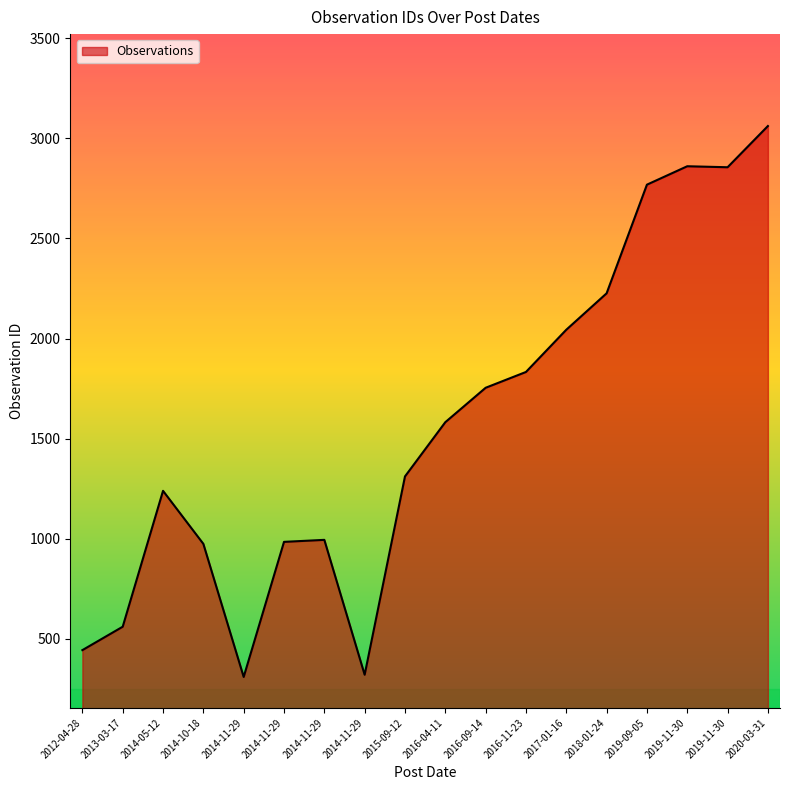

Read the value at 2014-11-29, to the nearest 10.

310